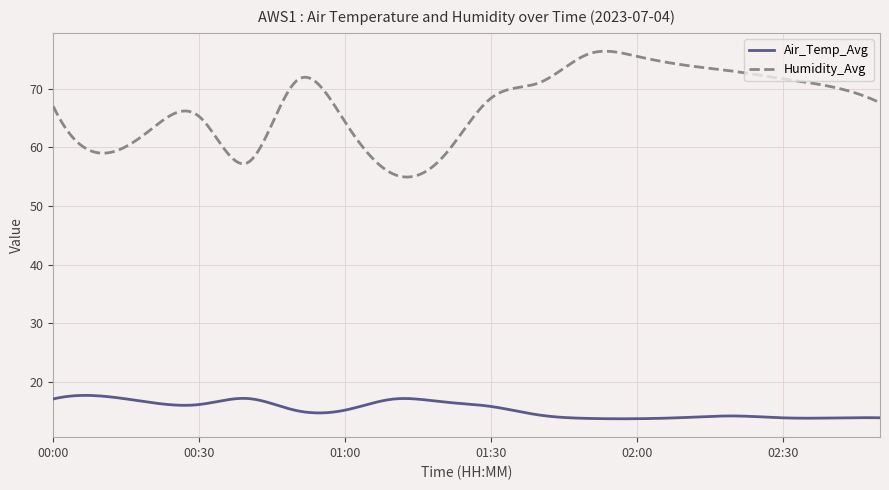

True or false: Humidity_Avg and Air_Temp_Avg cross at least once.

False